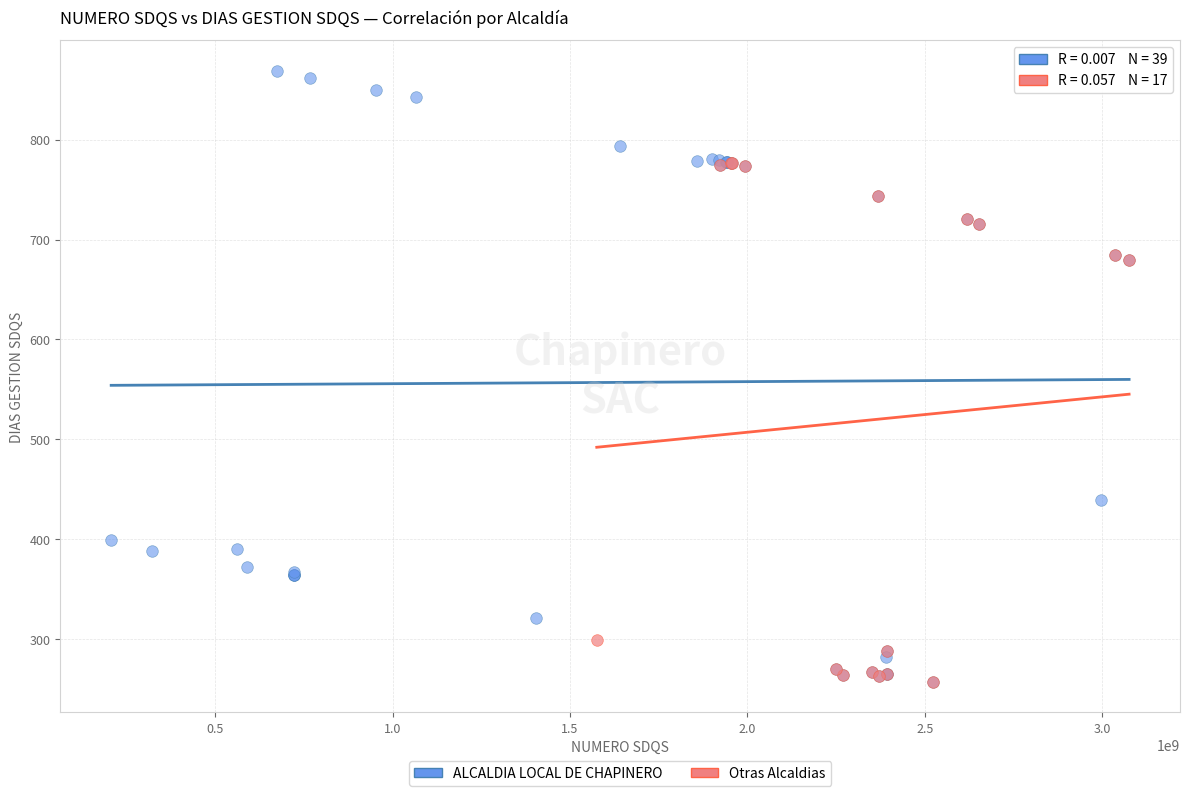

Which series contains the highest Y value?

ALCALDIA LOCAL DE CHAPINERO